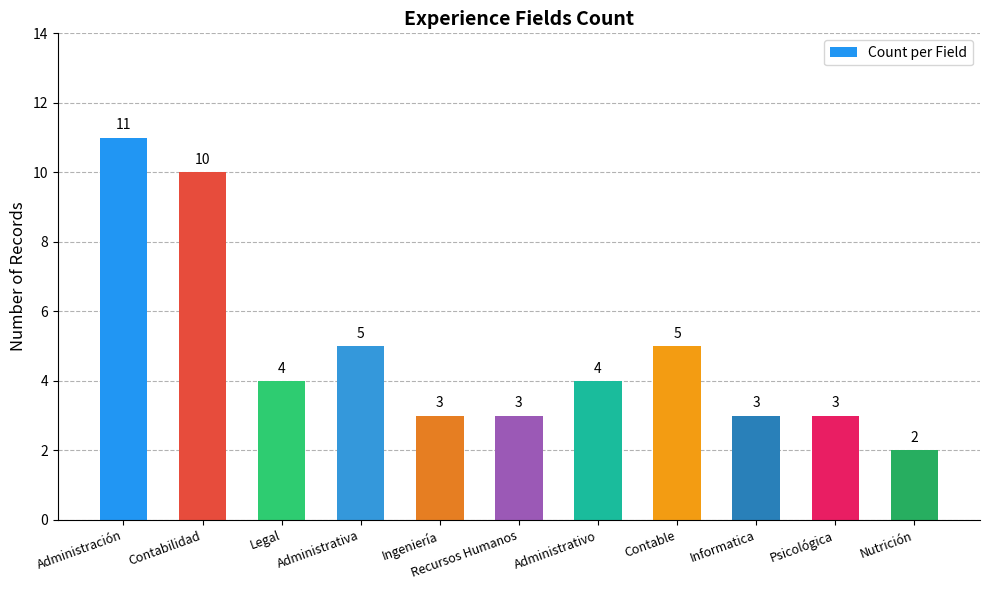

Count the number of categories in the chart.

11